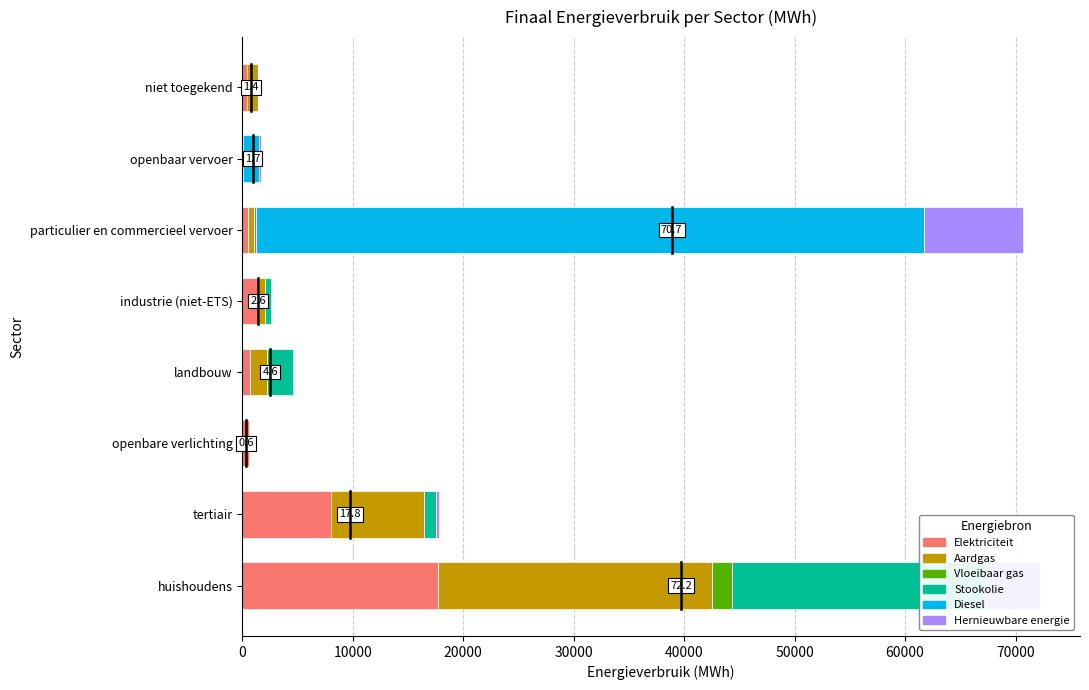

Reading left to right, transcribe all the data shown in this chart.

Elektriciteit: 17713.2	8015.0	591.9	674.9	1559.1	503.7	36.3	450.5
Aardgas: 24807.0	8465.7	0.0	1568.2	513.8	540.1	0.0	988.4
Vloeibaar gas: 1816.6	6.1	0.0	22.8	4.7	176.6	0.0	0.0
Stookolie: 23013.6	1075.3	0.0	2338.2	504.0	0.0	0.0	0.0
Diesel: 0.0	0.0	0.0	0.0	0.0	60493.1	1489.5	0.0
Hernieuwbare energie: 4877.4	204.4	0.0	0.0	58.5	8956.9	166.7	0.0